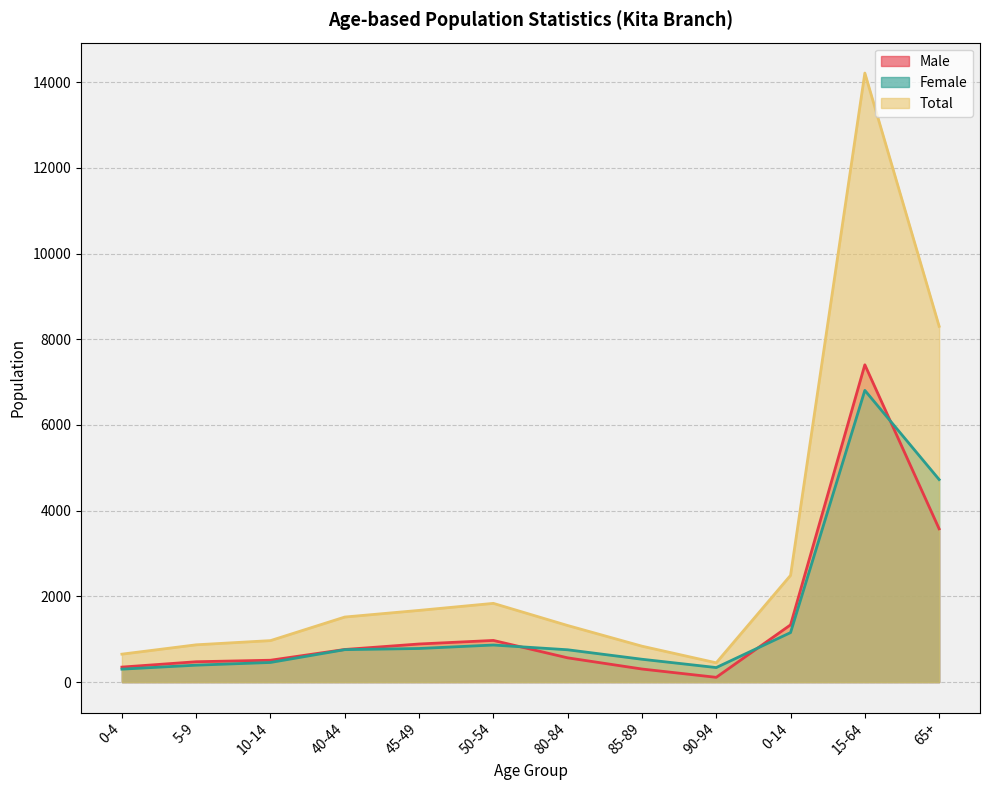

What is the value of the Female point at the 5th from the left?

784